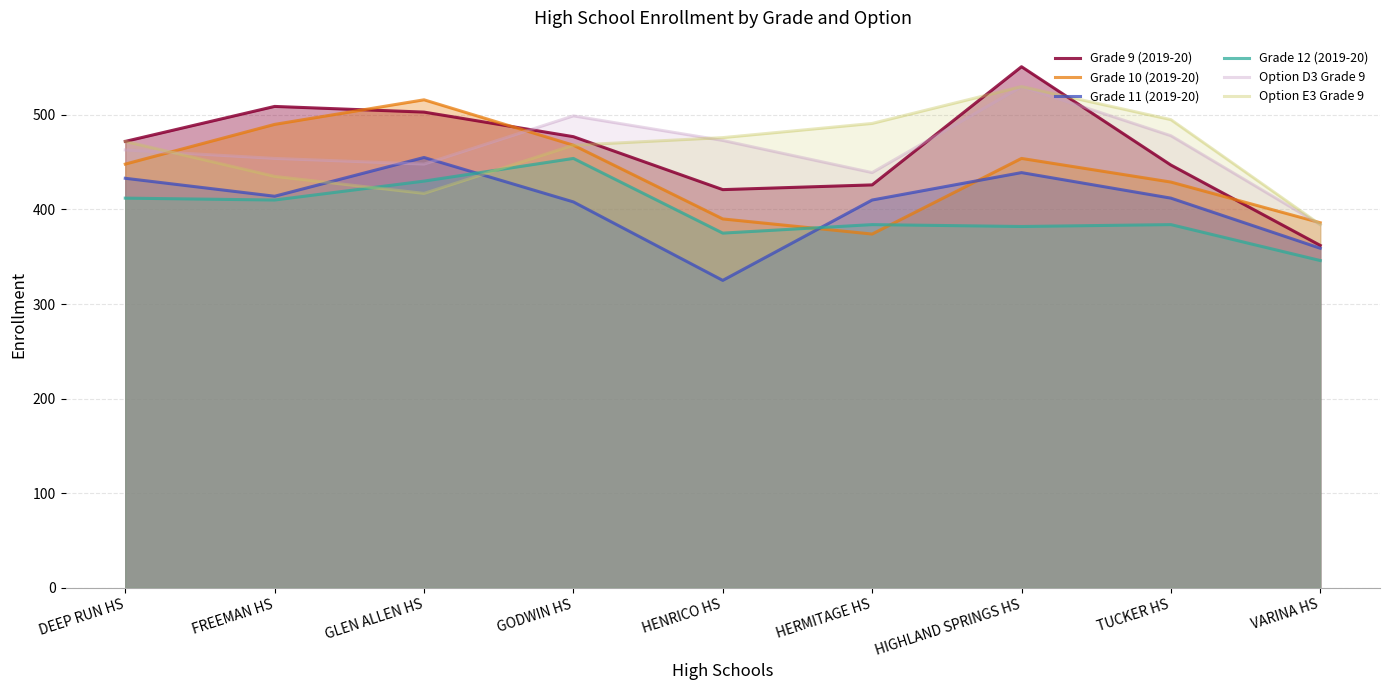

At which label does Option E3 Grade 9 reach its peak?

HIGHLAND SPRINGS HS